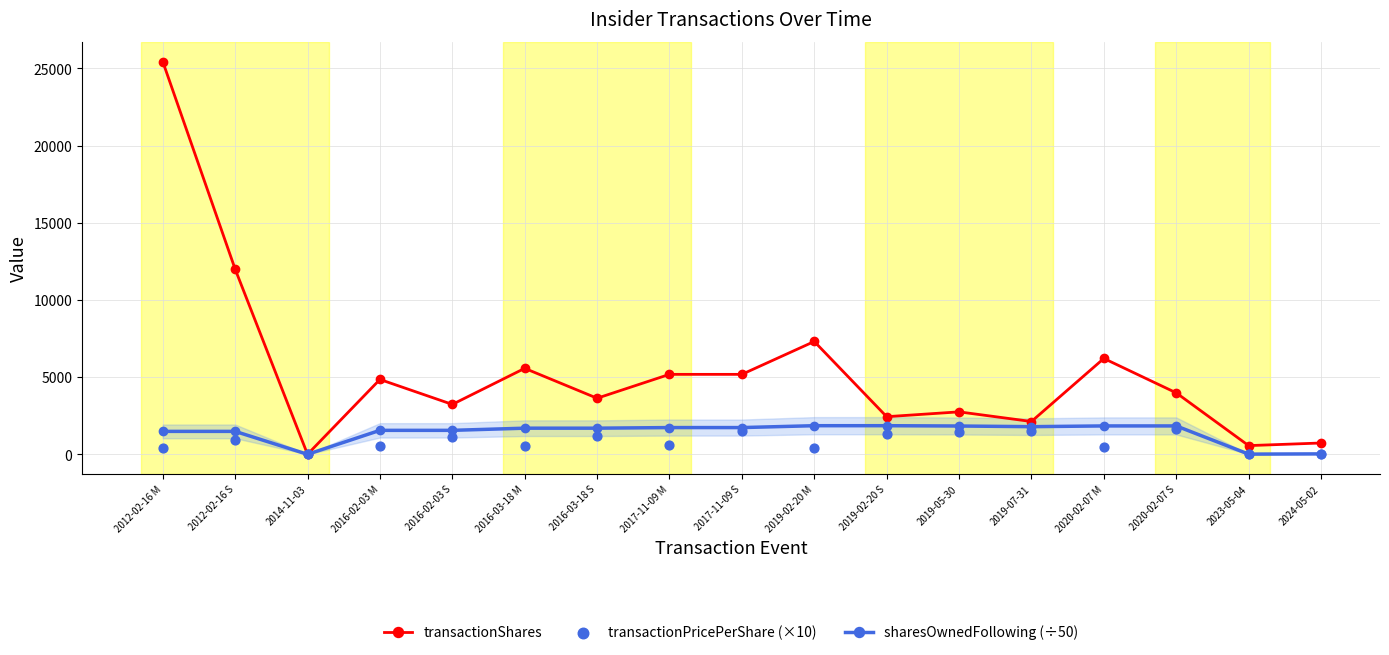

At how many categories does at least one series exceed 10207?

2